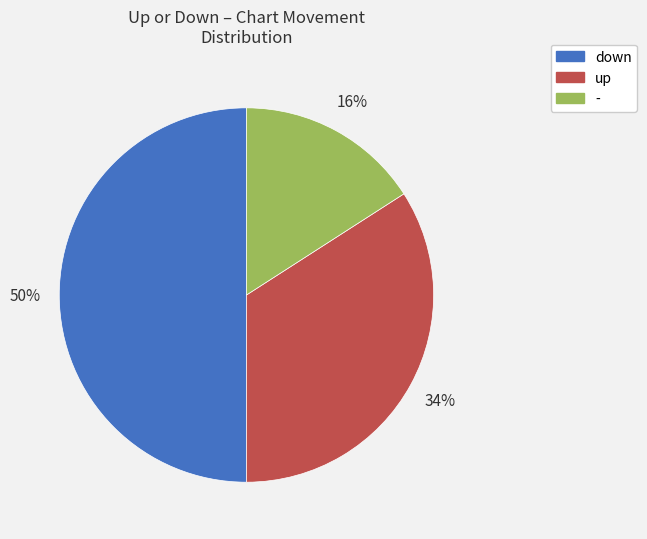

The down slice represents 50% of the pie. True or false?

True